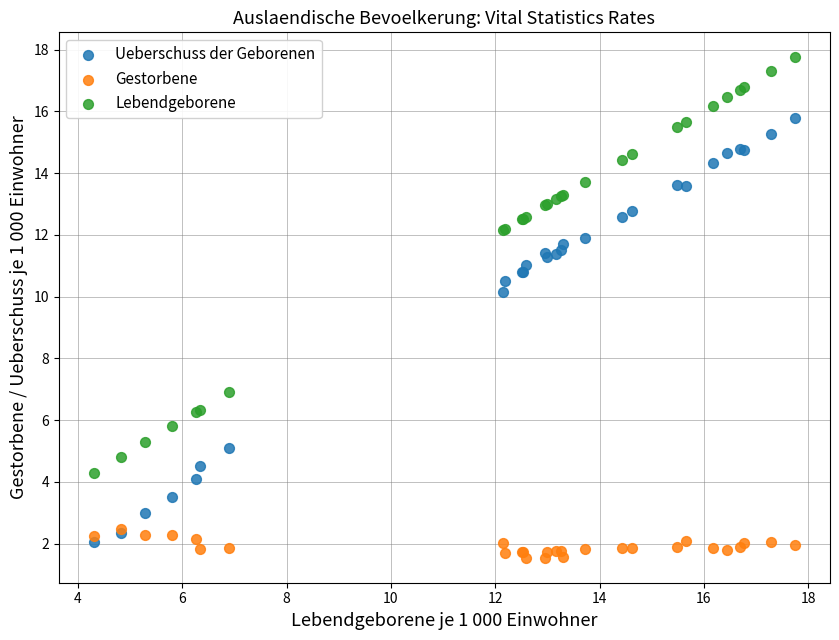

Which series reaches the minimum Y coordinate?

Gestorbene